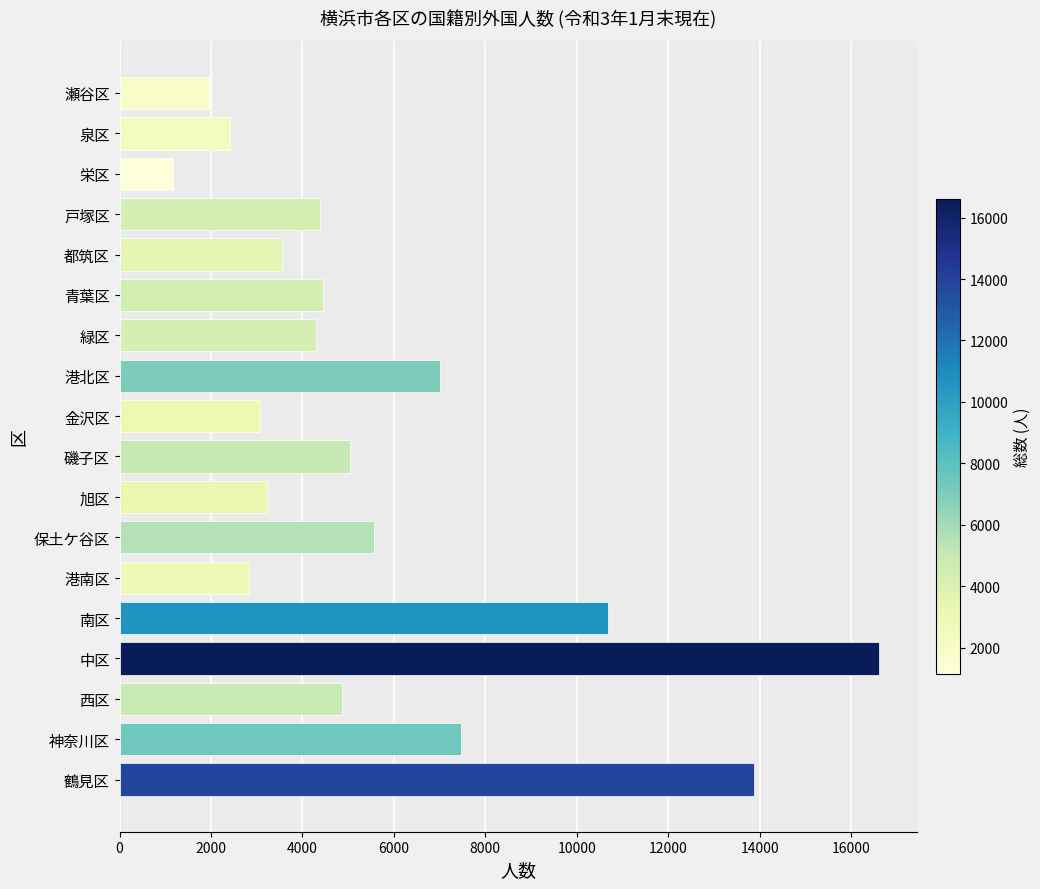

Which label corresponds to the largest value in the chart?

中区